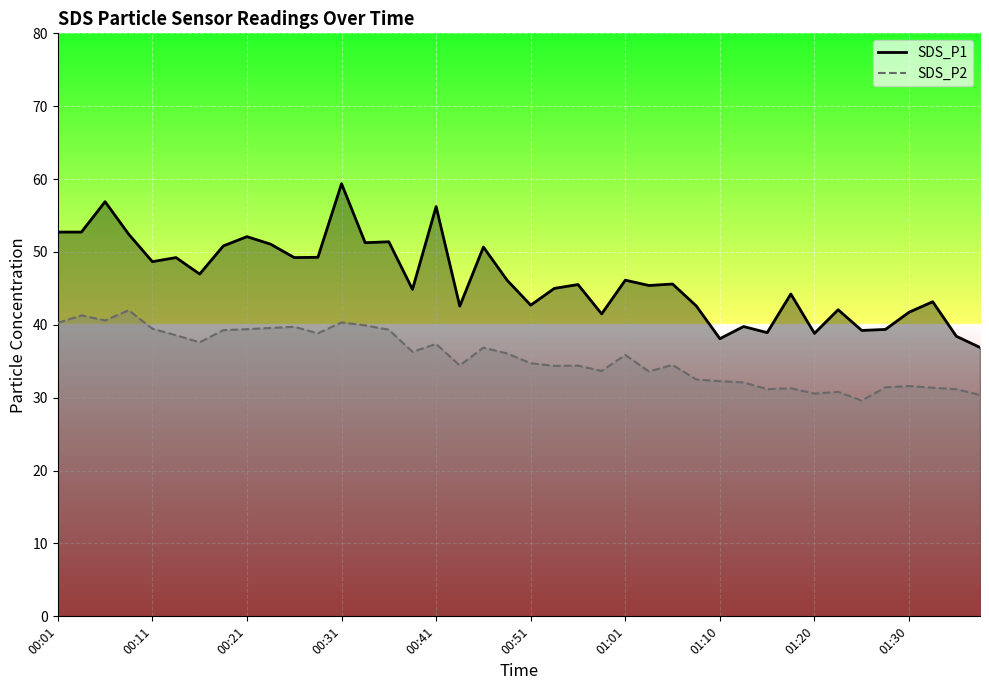

At which category is the sum across all series the highest?

00:31